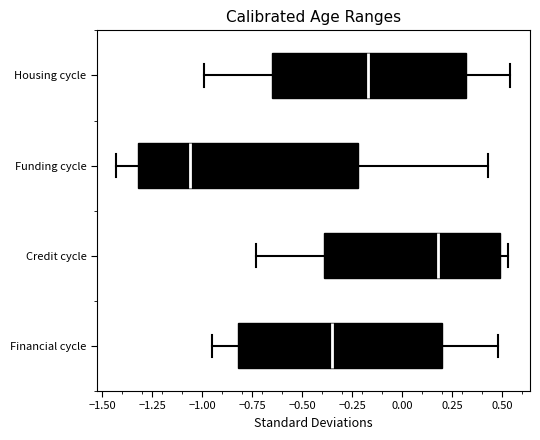

Which box's median line is the furthest to the left?

Funding cycle